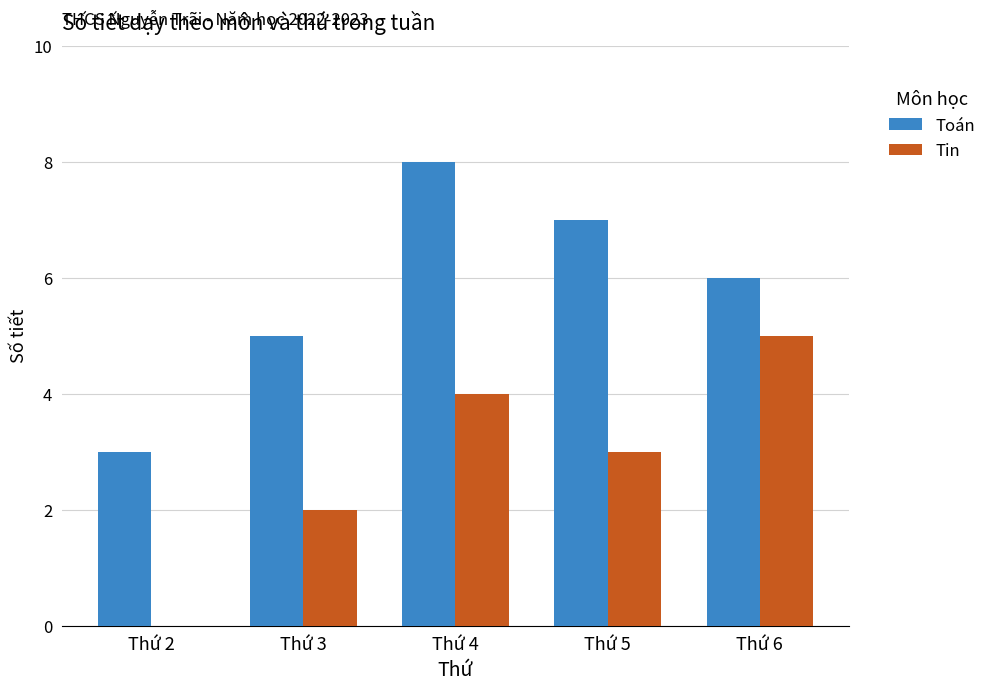

True or false: Toán has a value of 11 at Thứ 5.

False